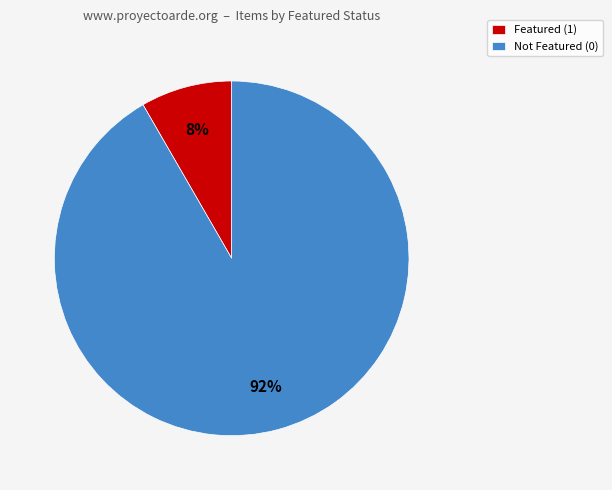

How many slices are in this pie chart?

2